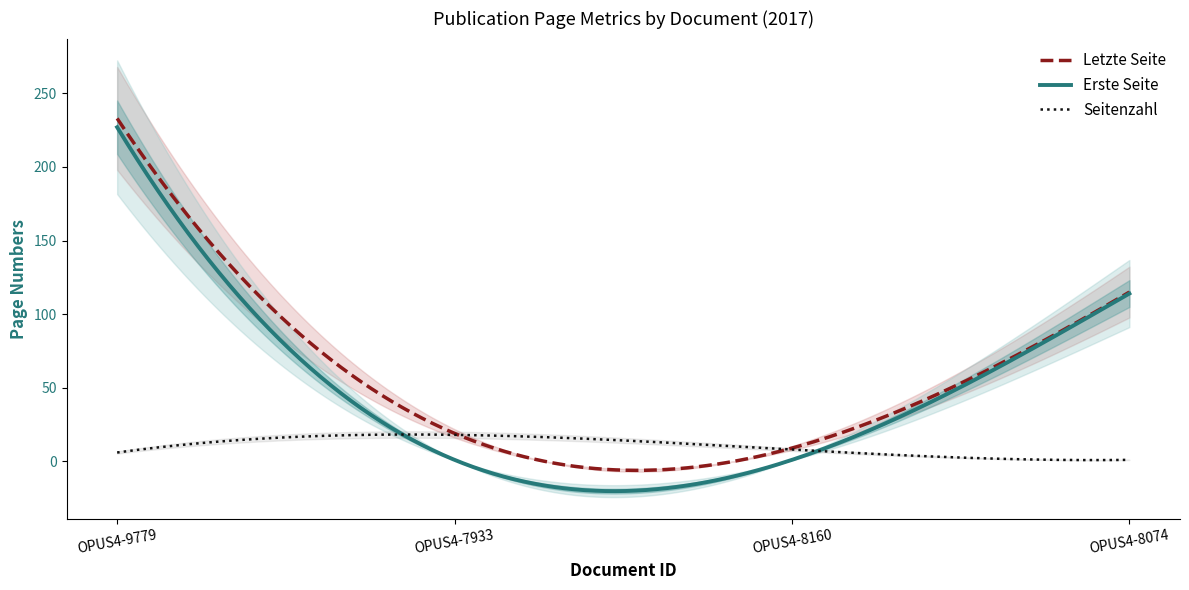

What is the label of the 4th point from the right?

OPUS4-9779